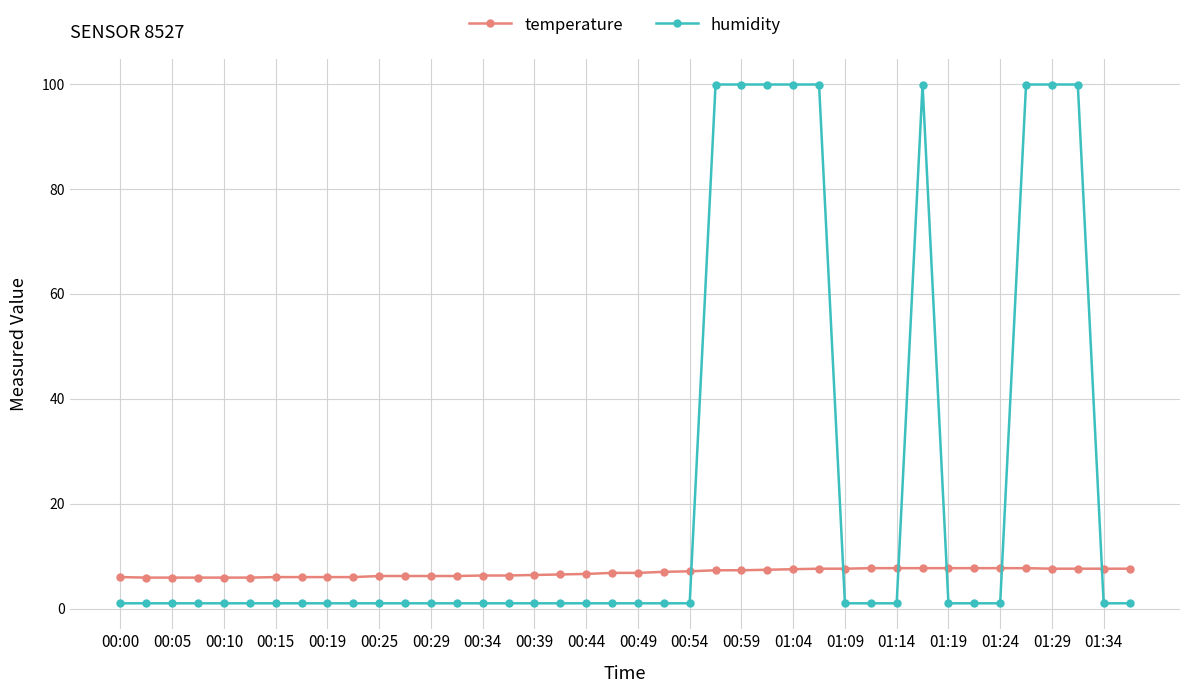

What is the value of the temperature point at the 31st from the left?

7.7